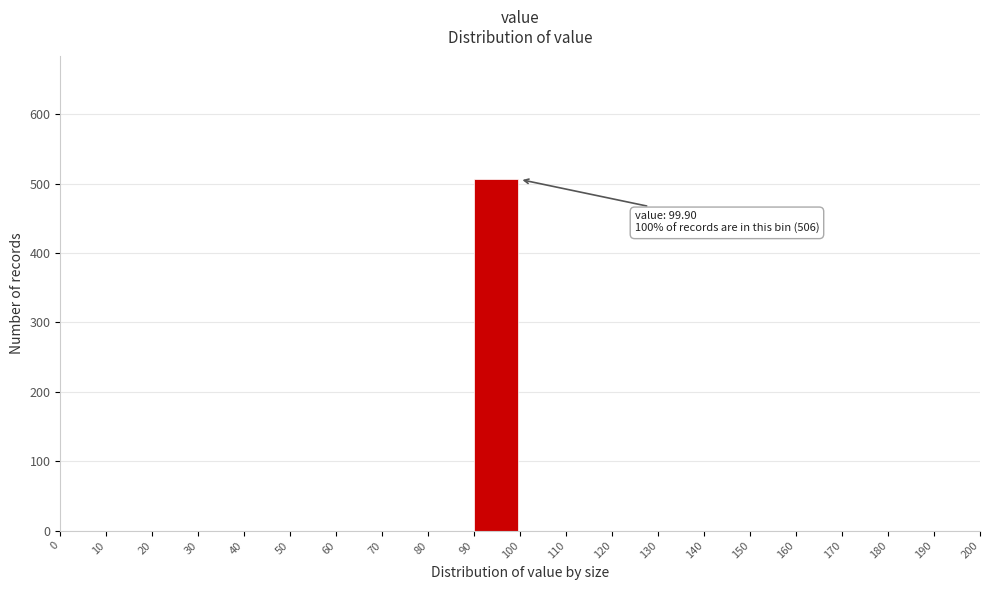

Over which range of the x-axis is the bar tallest?

90 to 100